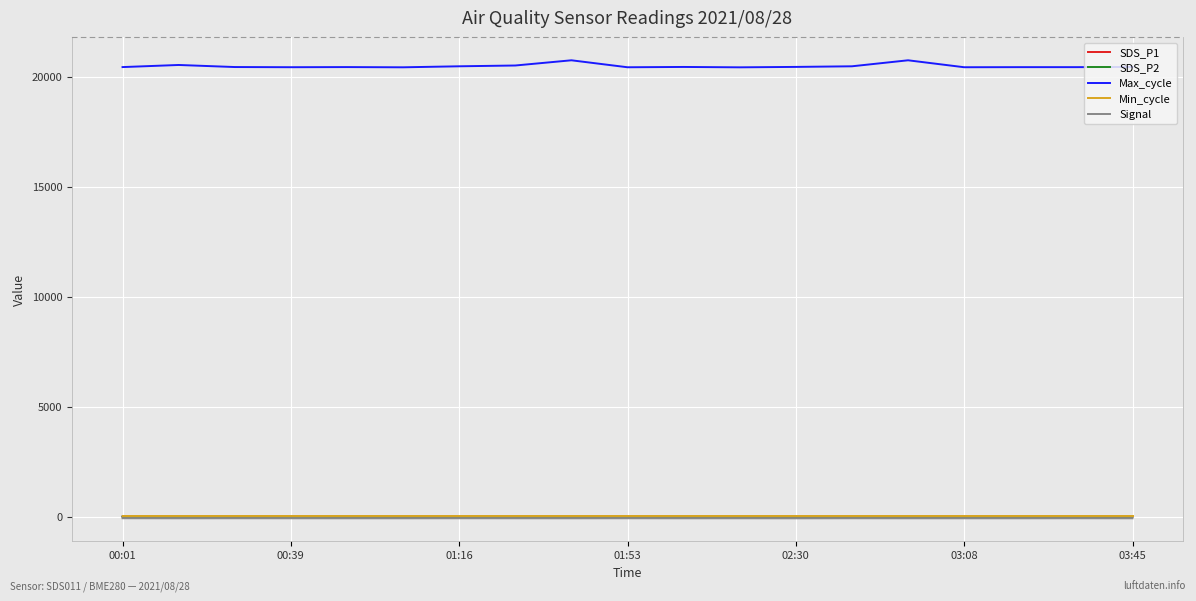

Which series has the widest spread of values?

Max_cycle